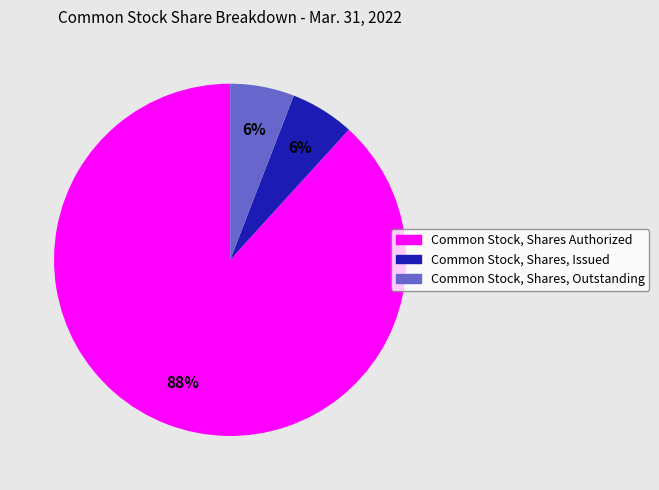

Is it true that Common Stock, Shares, Issued is 15% of the pie?

False